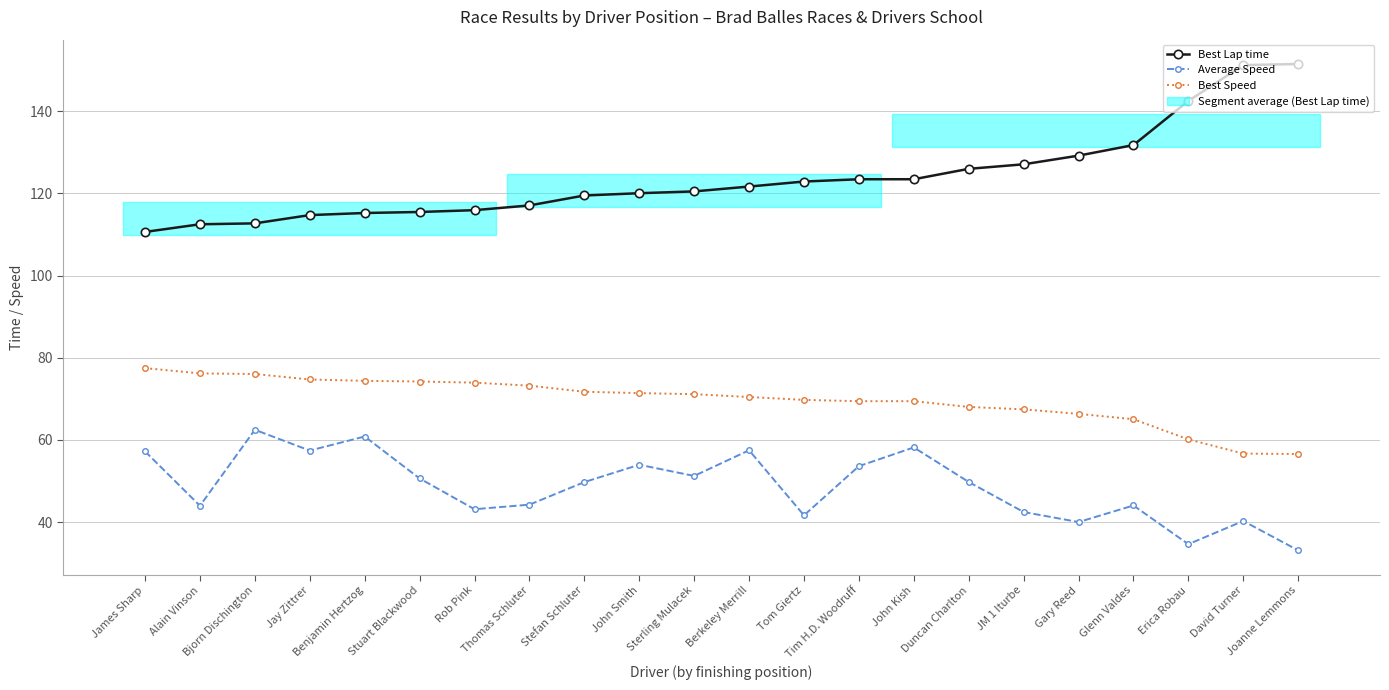

Is the value of Best Lap time at JM 1 Iturbe greater than the value of Average Speed at Stefan Schluter?

Yes